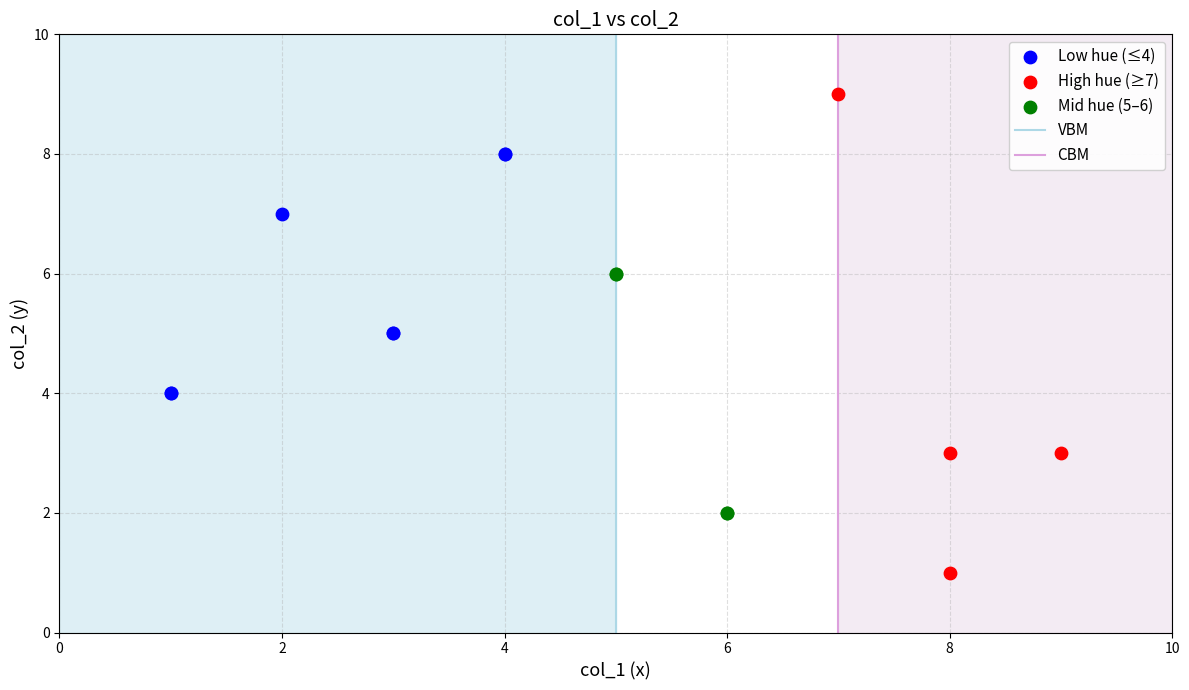

Which series reaches the maximum Y coordinate?

High hue (≥7)